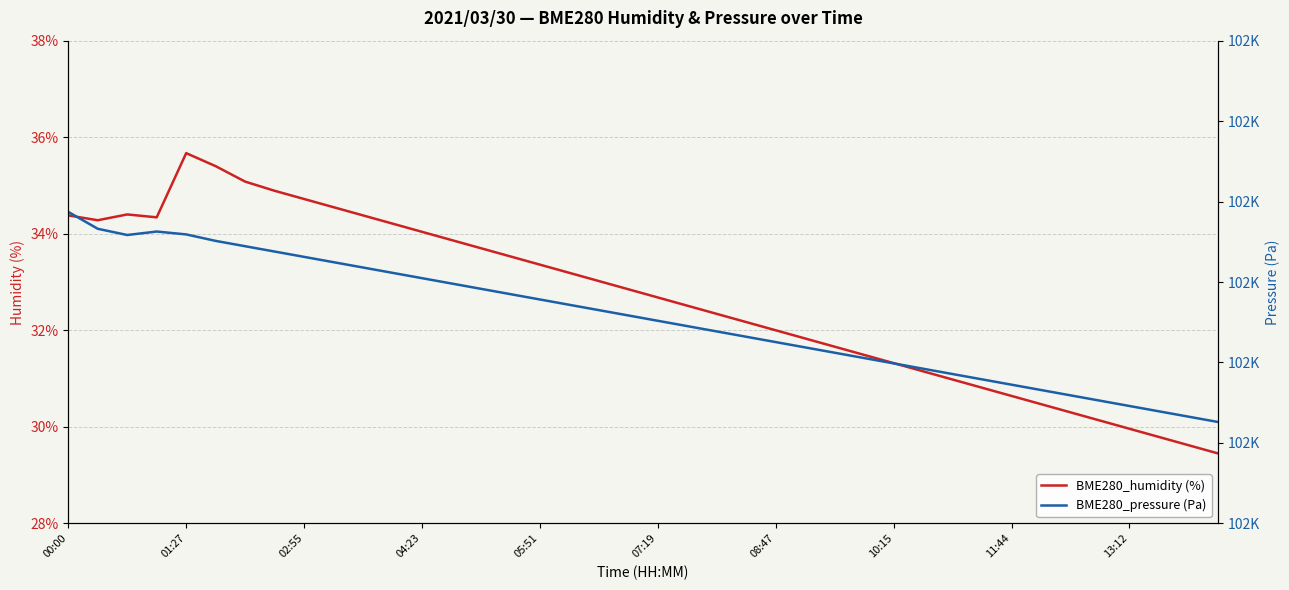

How many data points in BME280_humidity (%) are above 32?

24